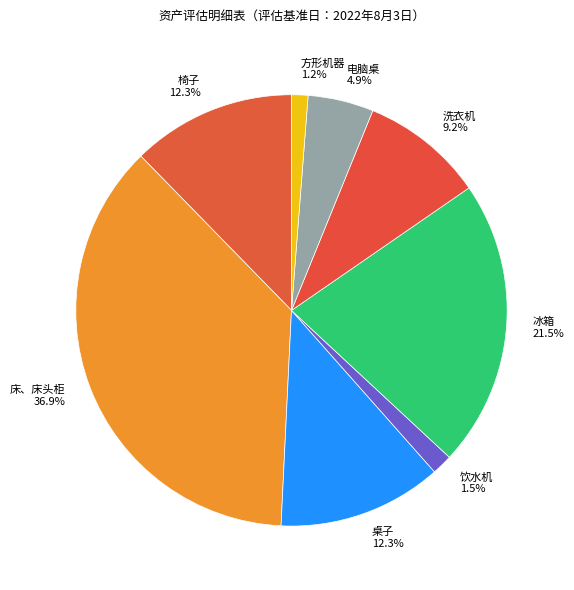

Is it true that 洗衣机 is 9% of the pie?

True